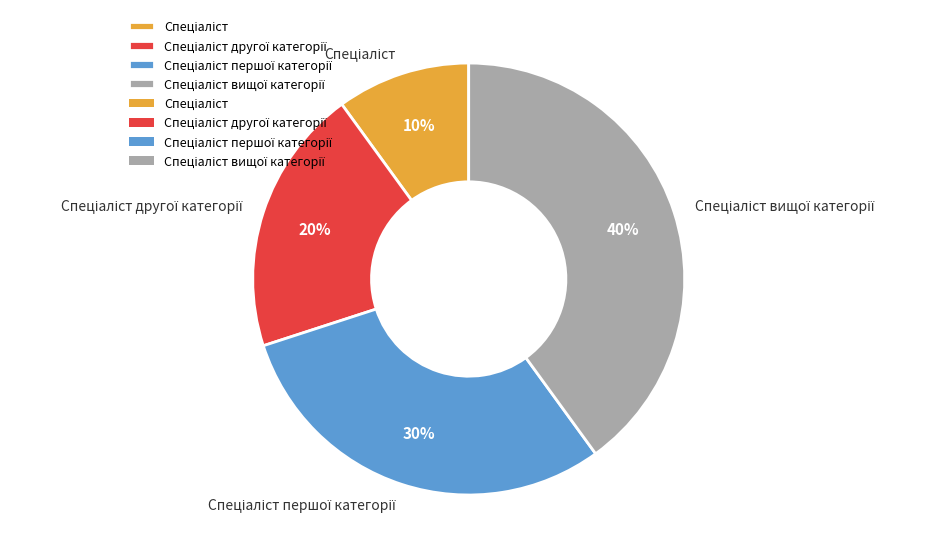

Does any single category account for the majority?

No